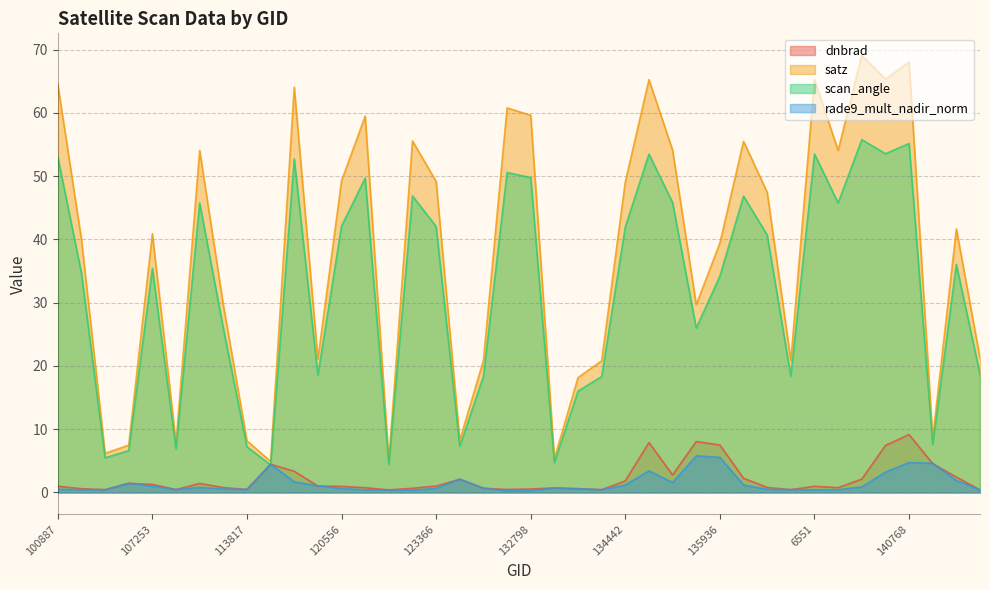

The value of scan_angle at 136889 is 40.7. True or false?

True